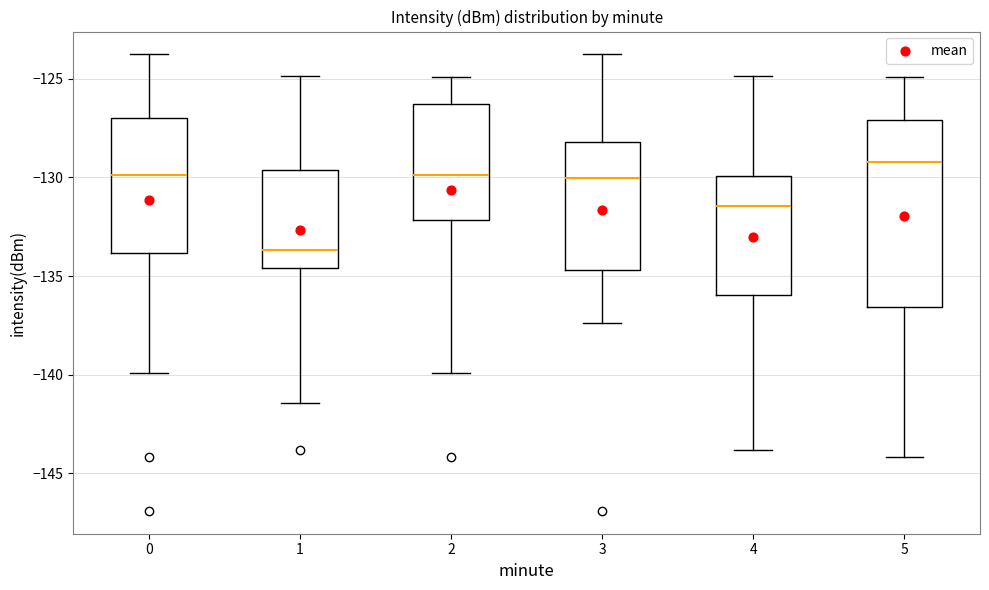

Which box's median line is the lowest?

1